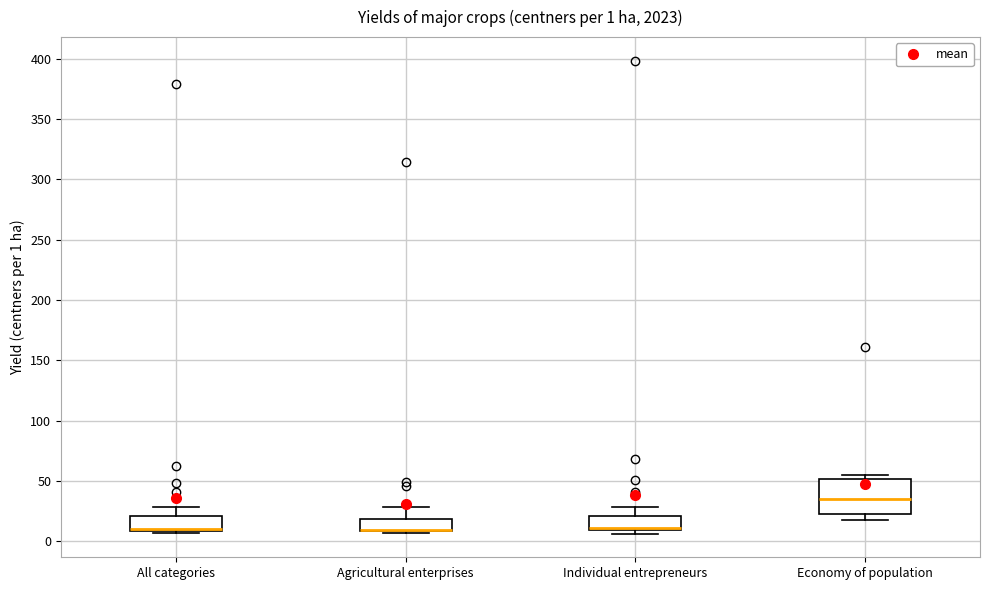

Which box is the tallest, from its lower edge to its upper edge?

Economy of population